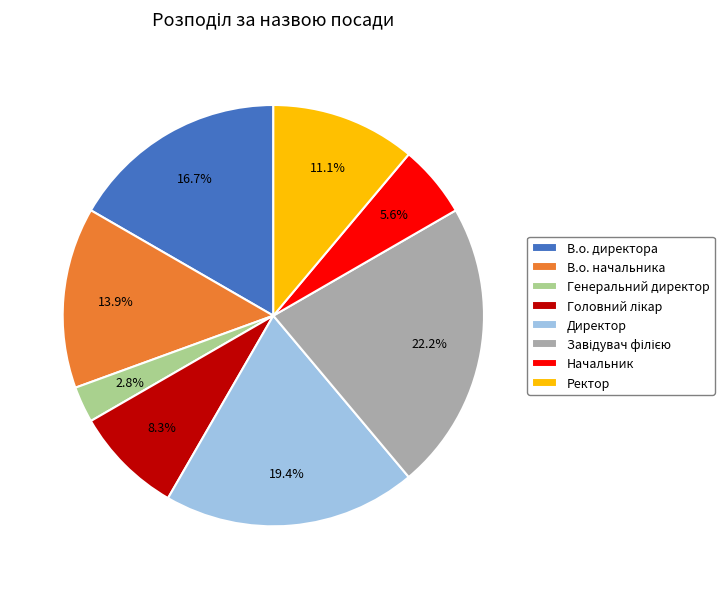

Is Ректор the majority of the pie?

No